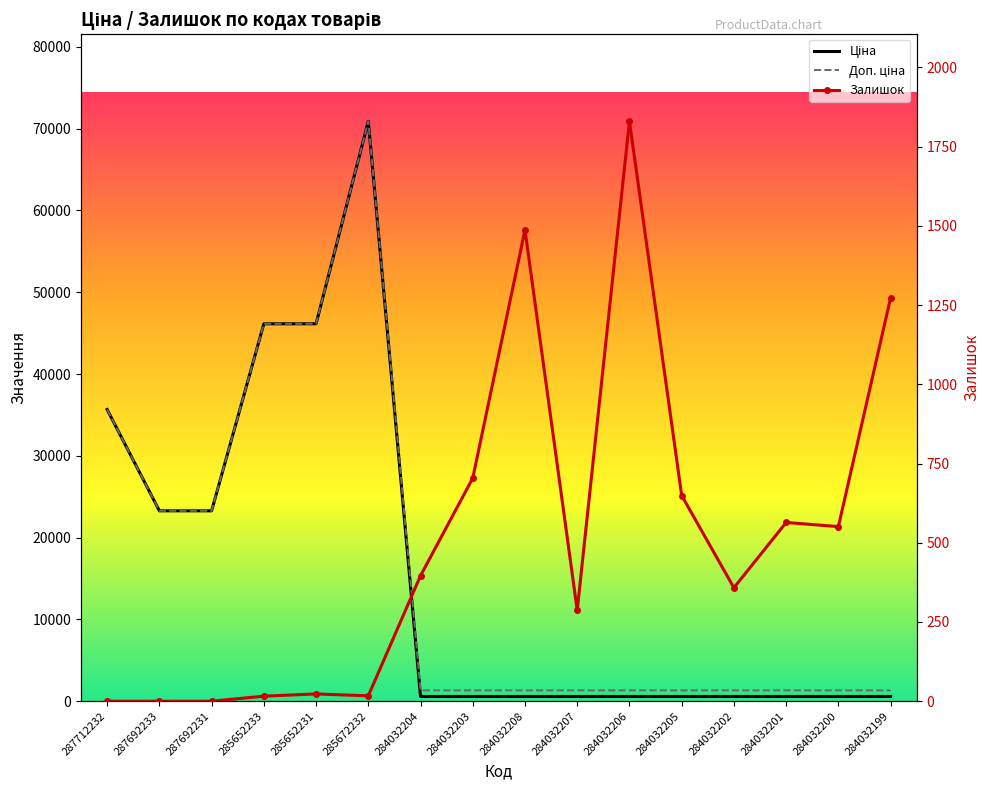

Where is the first local minimum for Залишок?

285672232